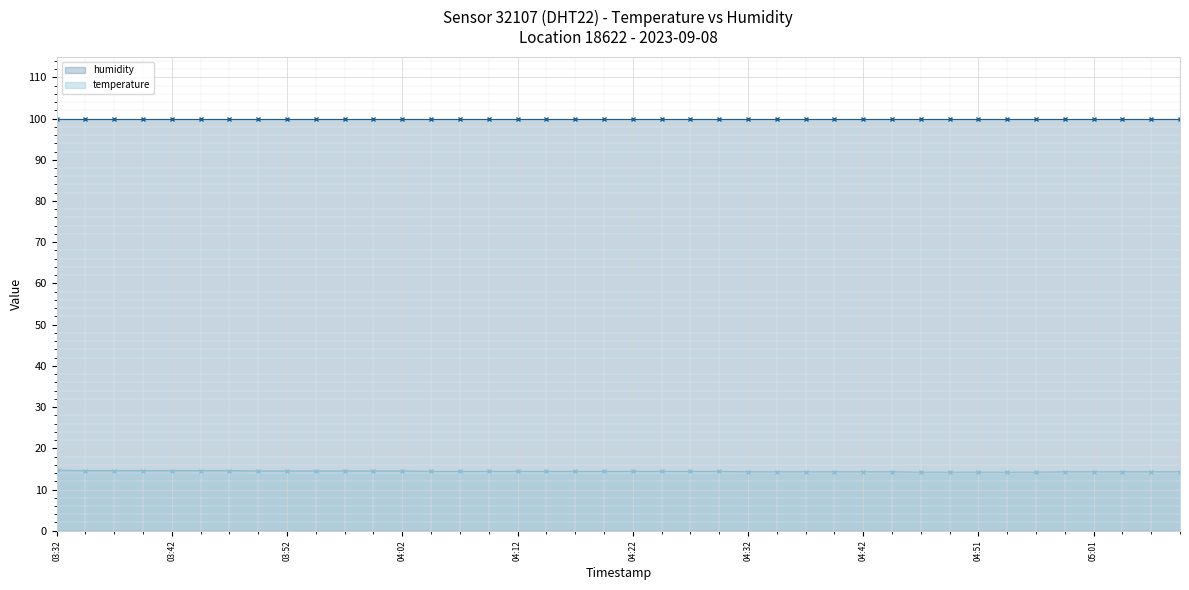

What is the sum of all values?

576.0